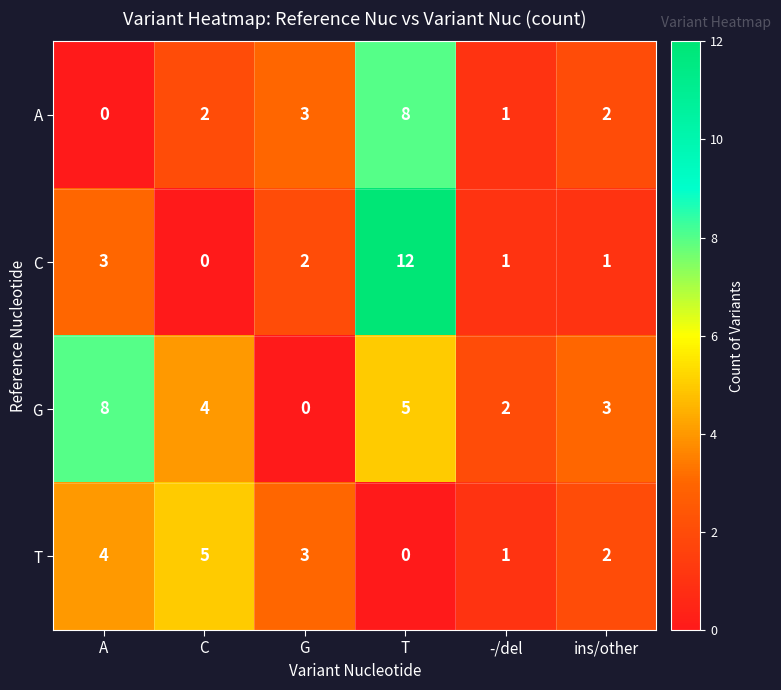

What is the spread (max minus min) of values at G?

3